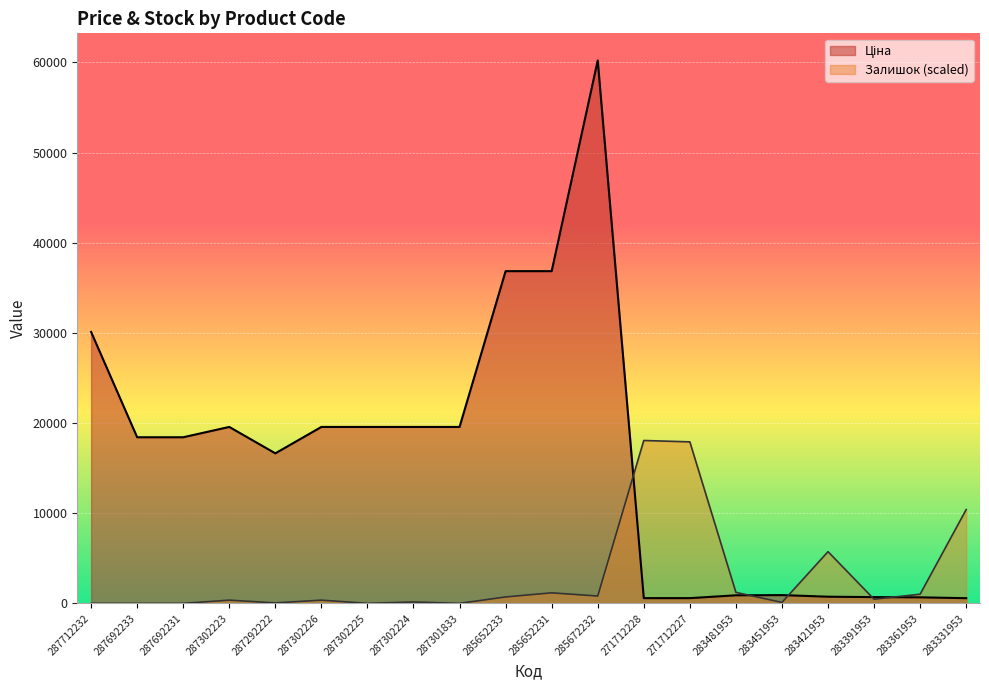

Which series ends up on top after the final intersection of Залишок and Ціна?

Залишок